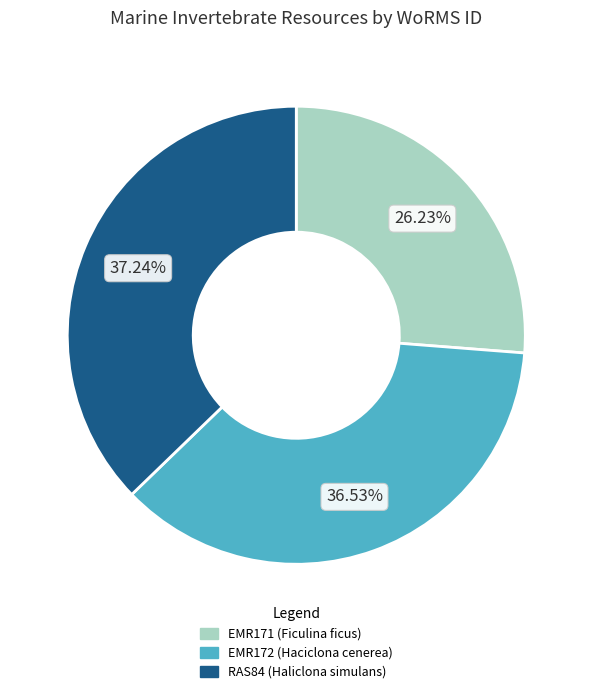

To the nearest percent, what portion does EMR172 (Haciclona cenerea) represent?

37%